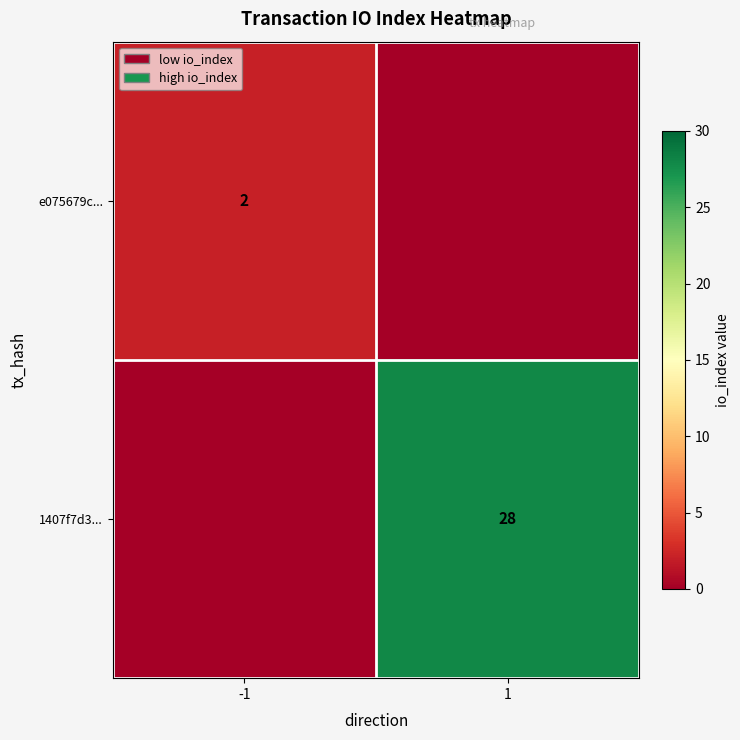

Is it true that e075679c... equals 4 at -1?

False